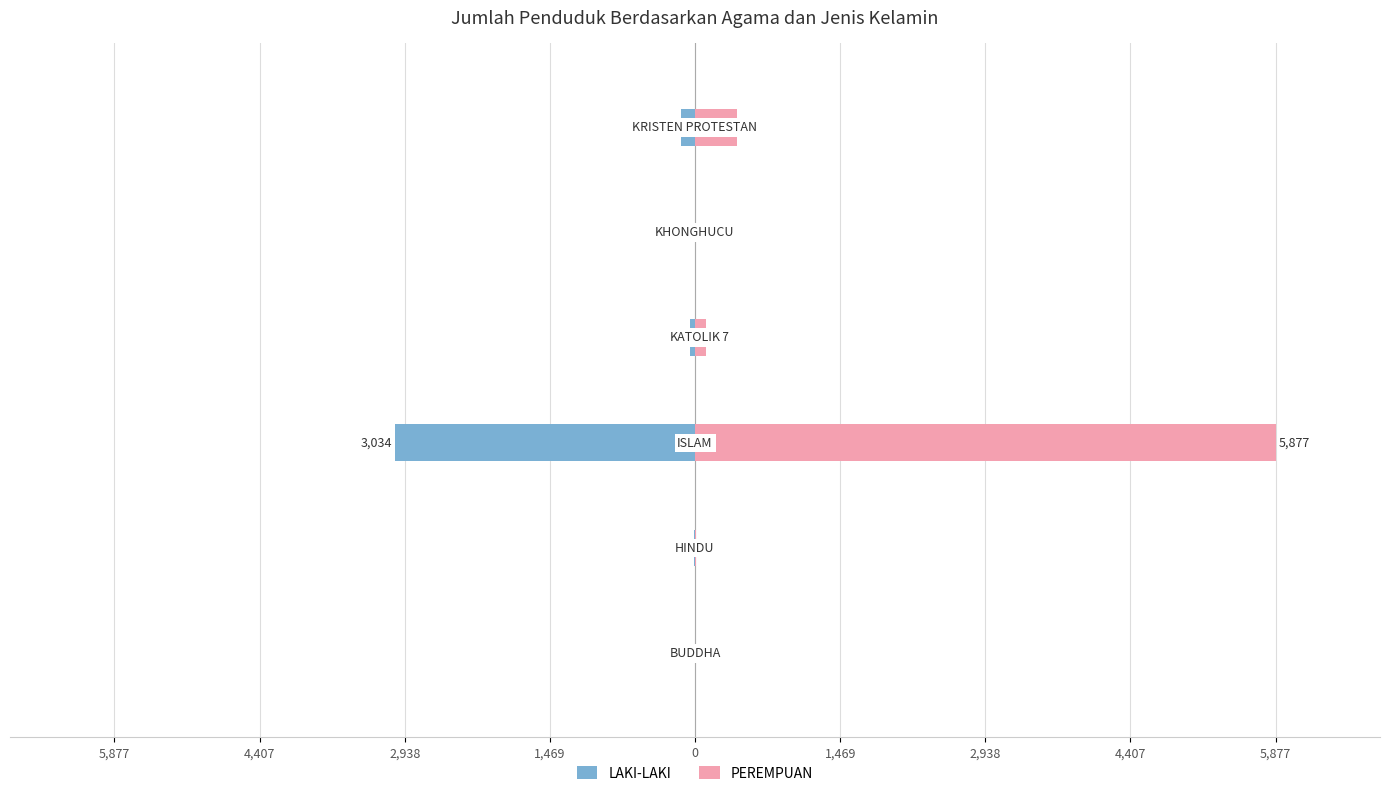

Does the chart contain any negative values?

Yes